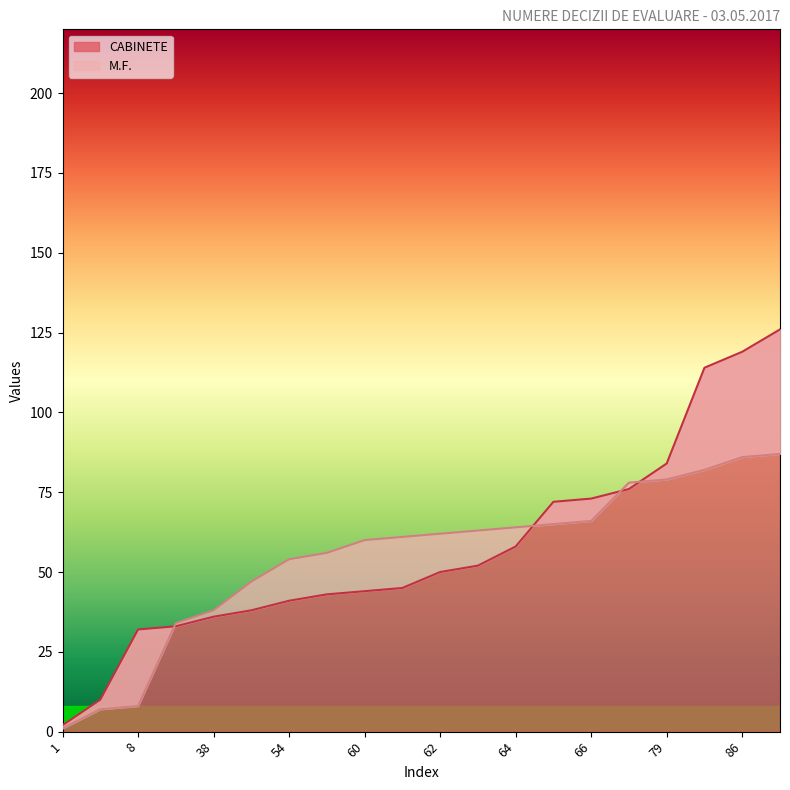

Rank the series at 62 from highest to lowest value.

M.F., CABINETE